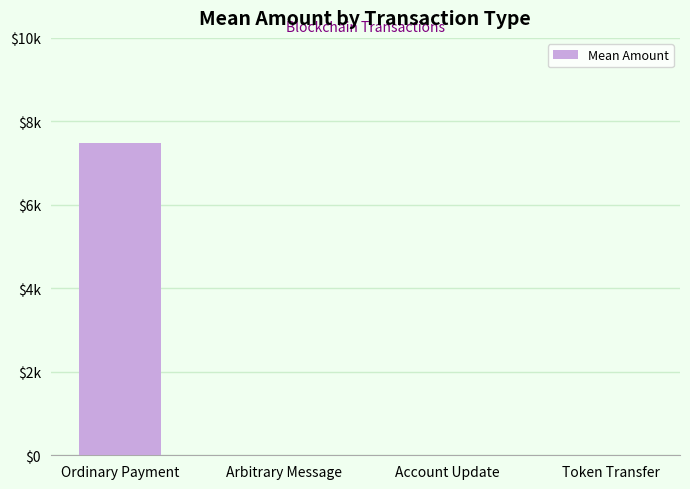

What is the sum of the values at Token Transfer and Ordinary Payment?

7480.1